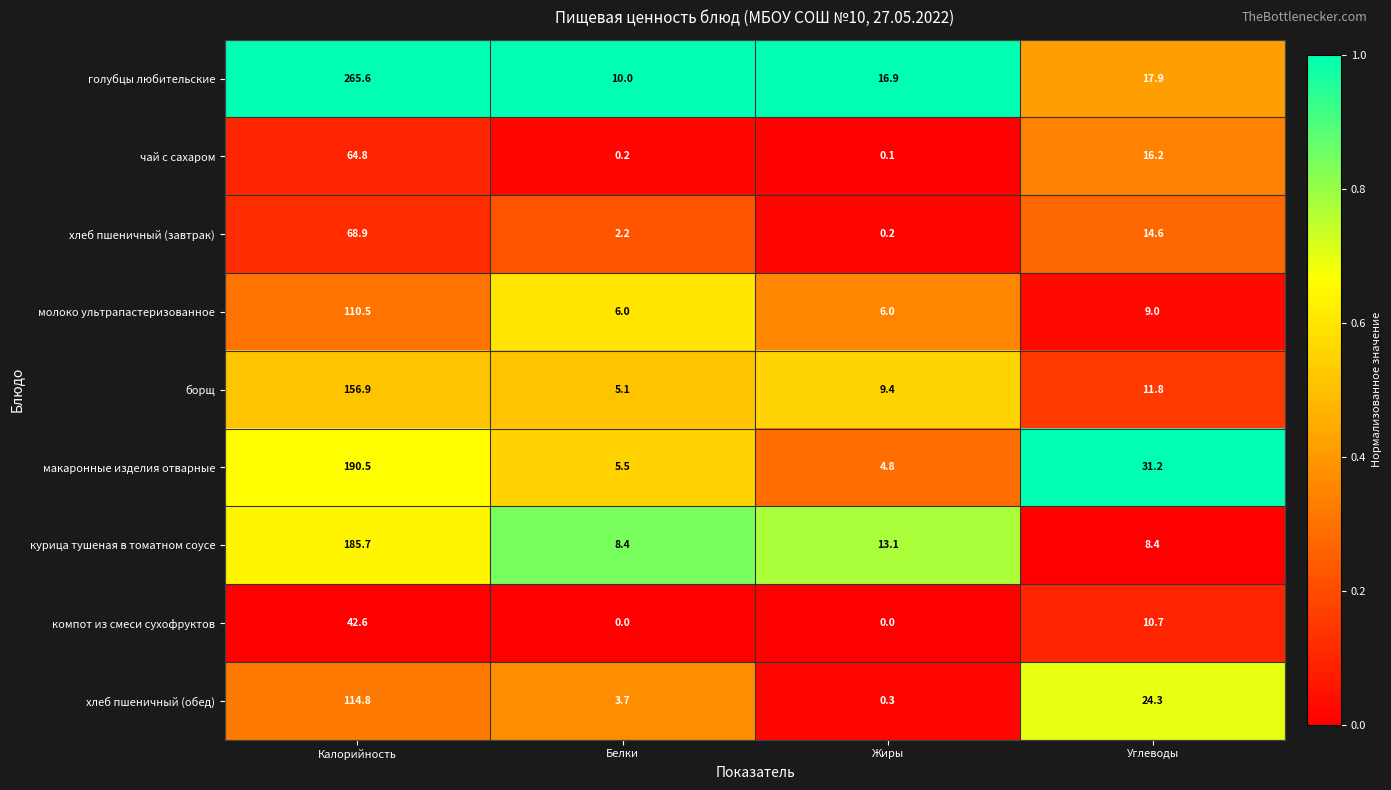

What value does the макаронные изделия отварные series have at Белки?

5.5